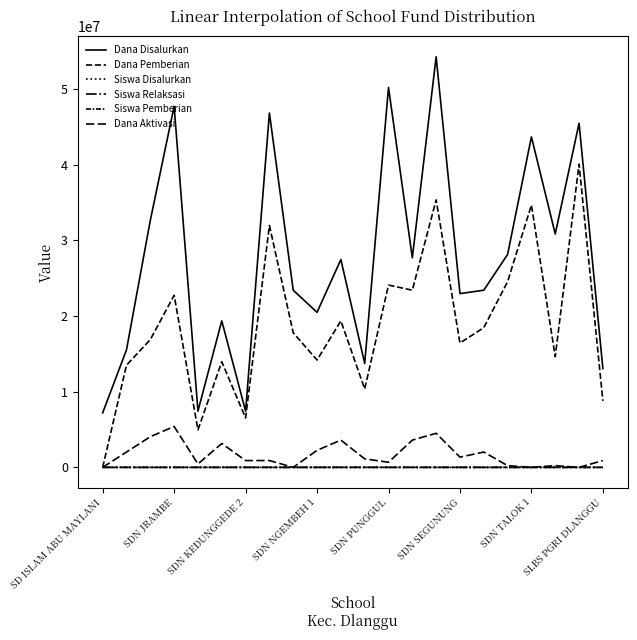

Does the chart have visible grid lines?

No